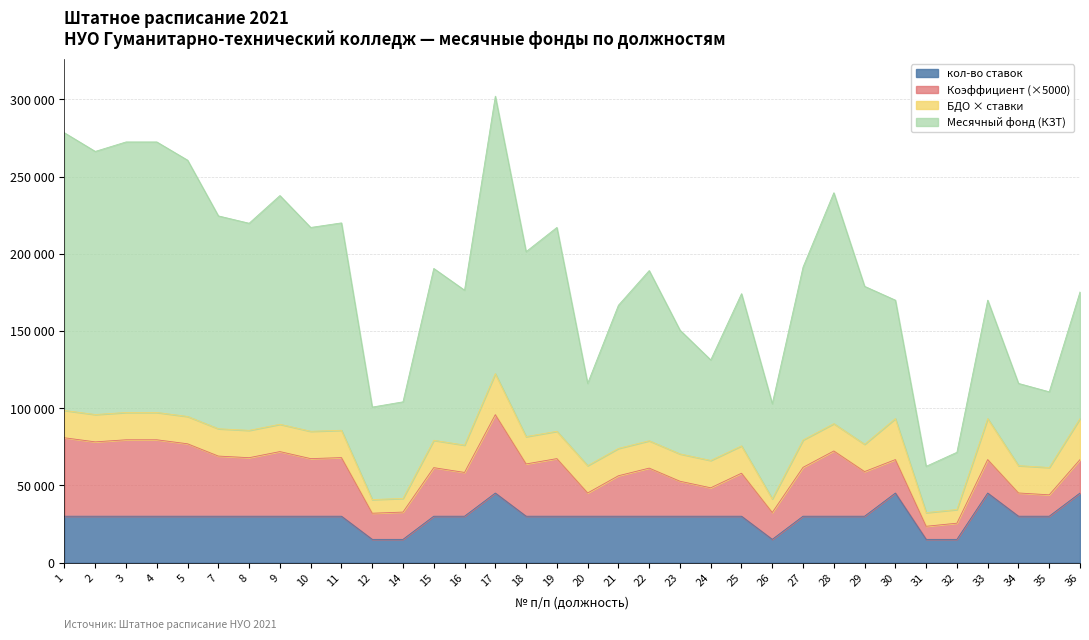

What are all the series names shown in the legend?

кол-во ставок, Коэффициент (×5000), БДО × ставки, Месячный фонд (КЗТ)